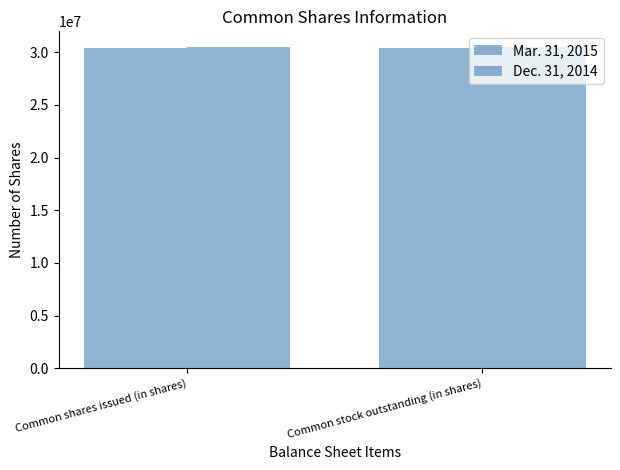

At which category does the chart reach its minimum across all series?

Common shares issued (in shares)